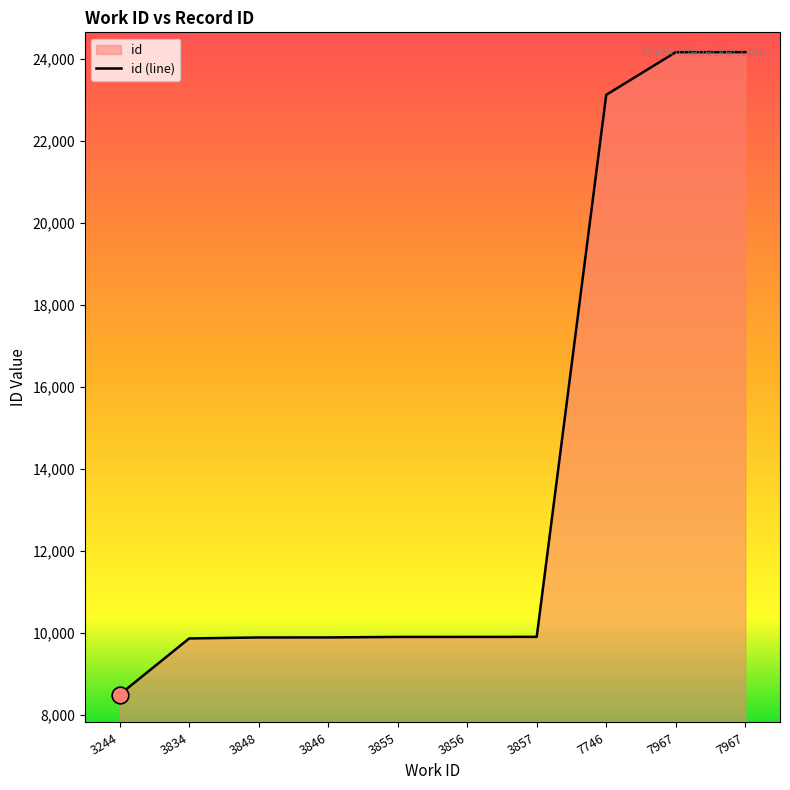

Is it true that the value at 3857 is 9907?

True